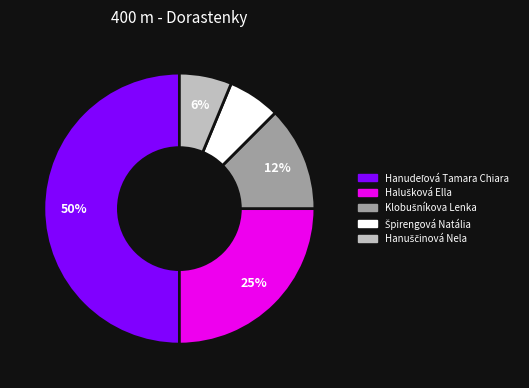

To the nearest percent, what is the difference between the largest and smallest slice percentages?

44%